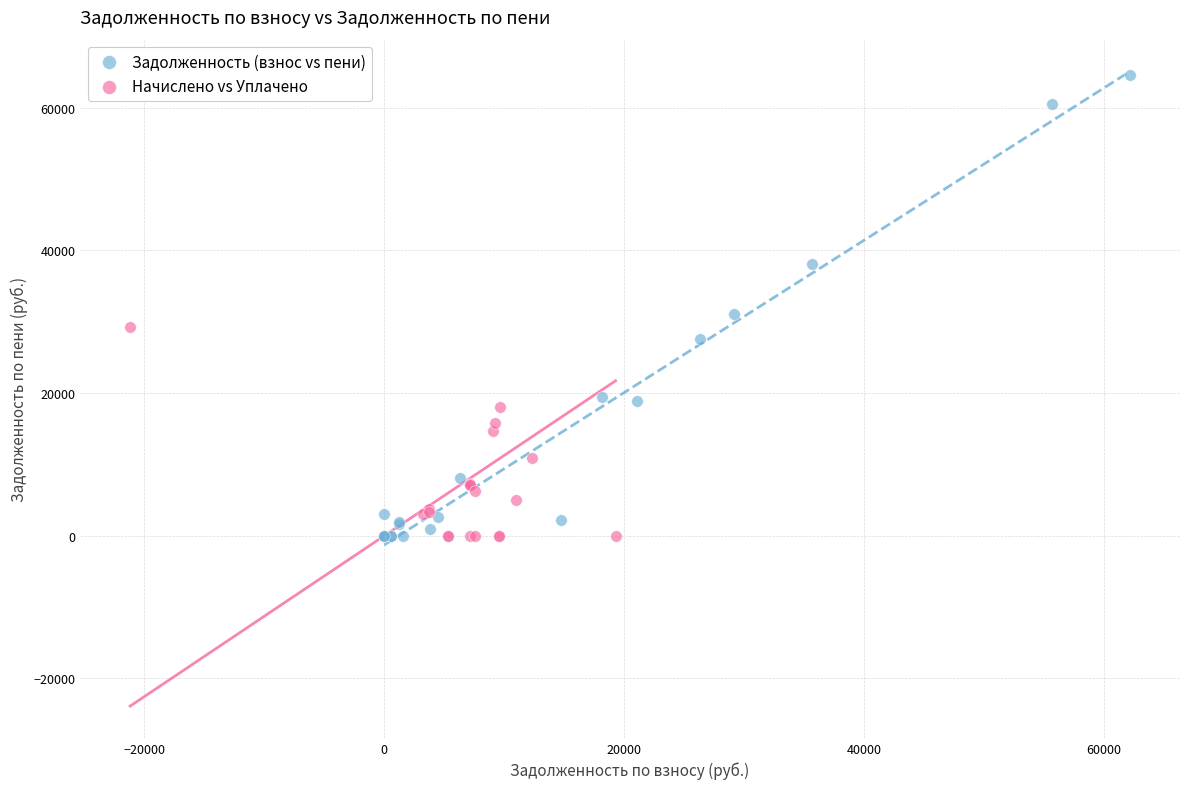

Which series contains the highest Y value?

Задолженность (взнос vs пени)